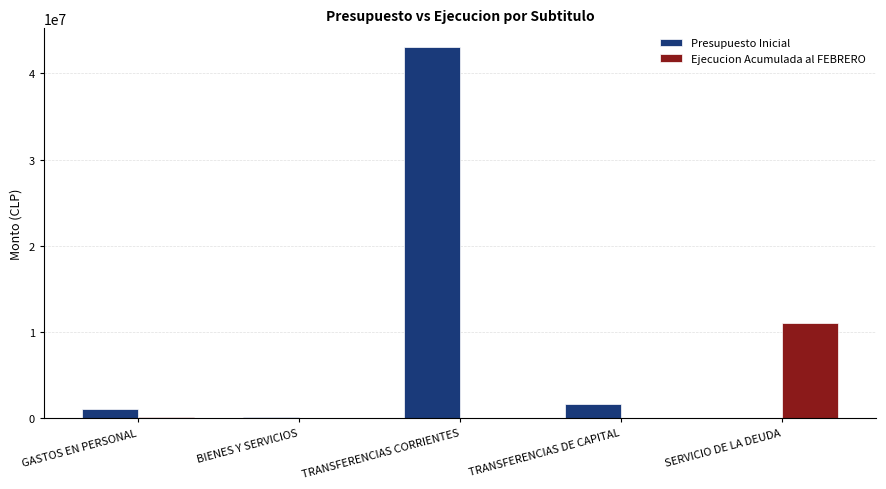

At which label is Presupuesto Inicial closest to 21540239?

TRANSFERENCIAS DE CAPITAL